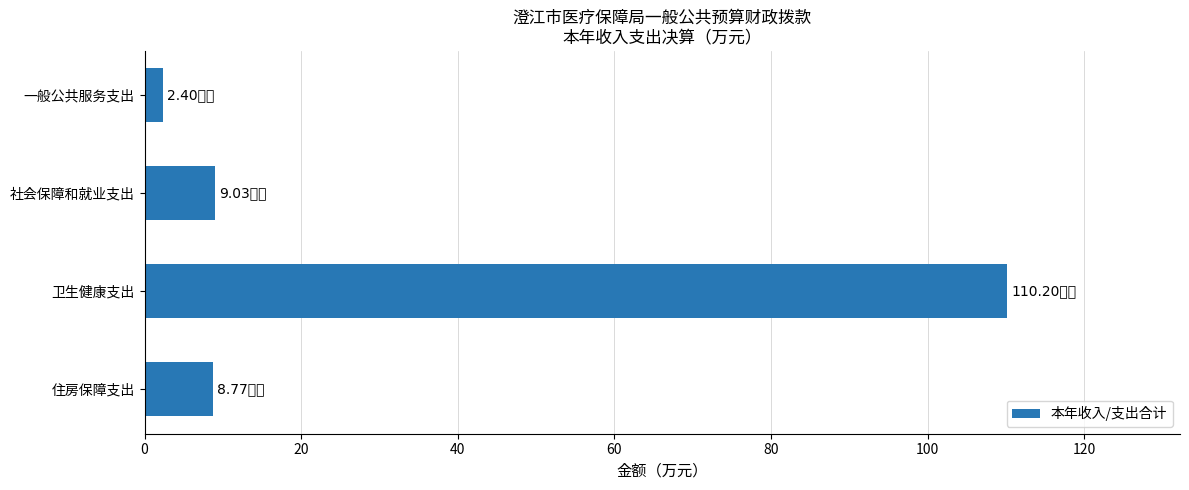

Count the number of data series in this chart.

1